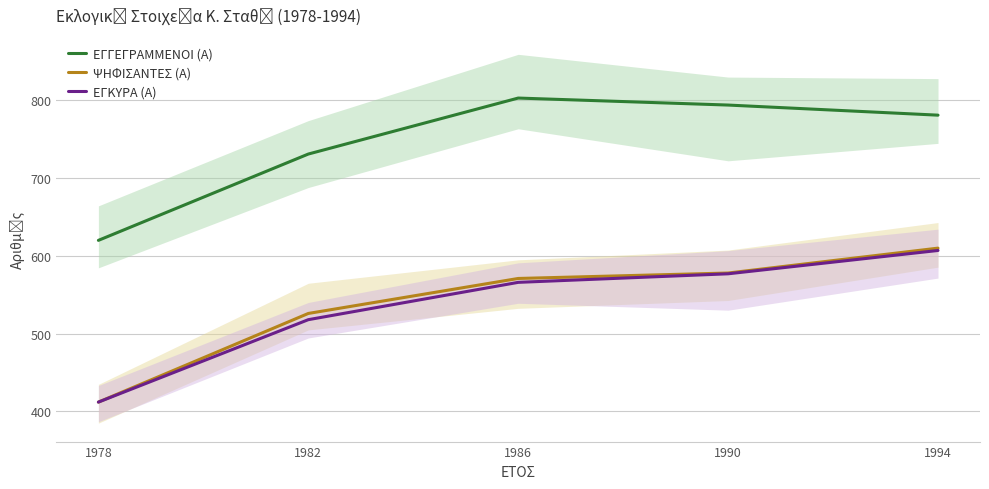

Between 1994 and 1990, which is larger?

1990